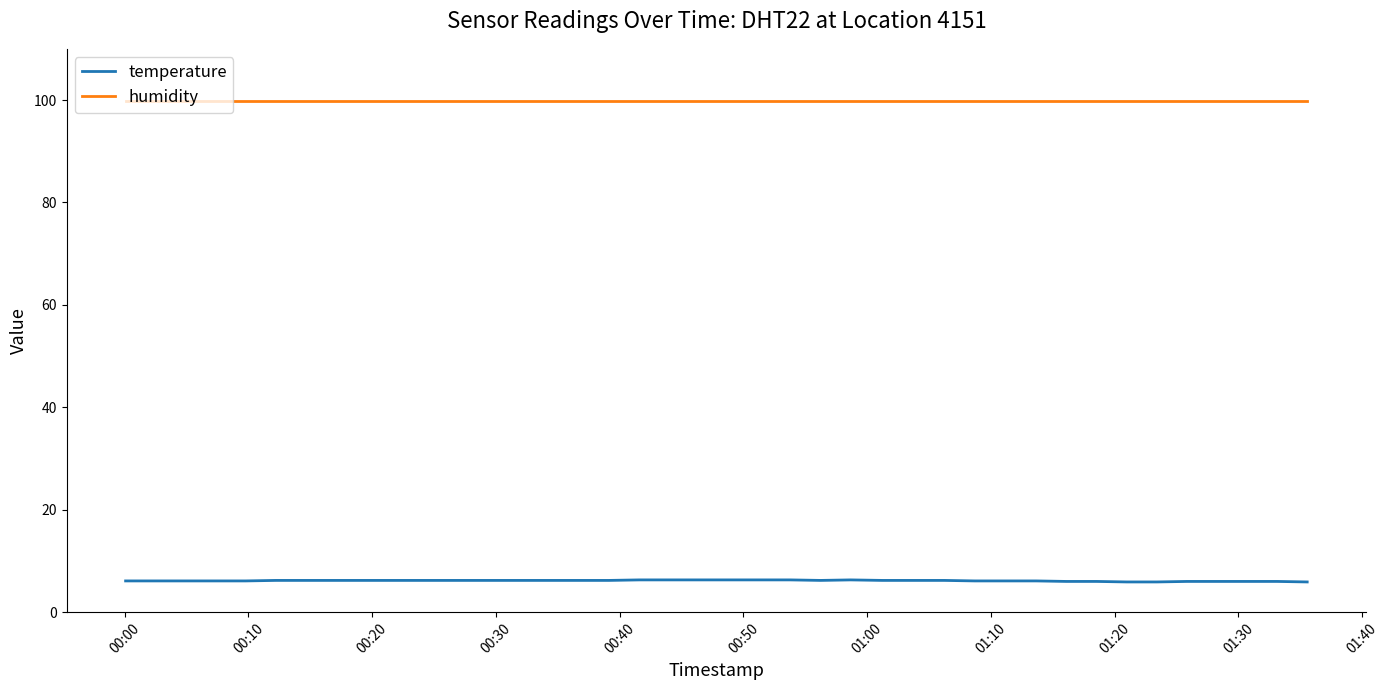

True or false: humidity and temperature intersect in this chart.

False